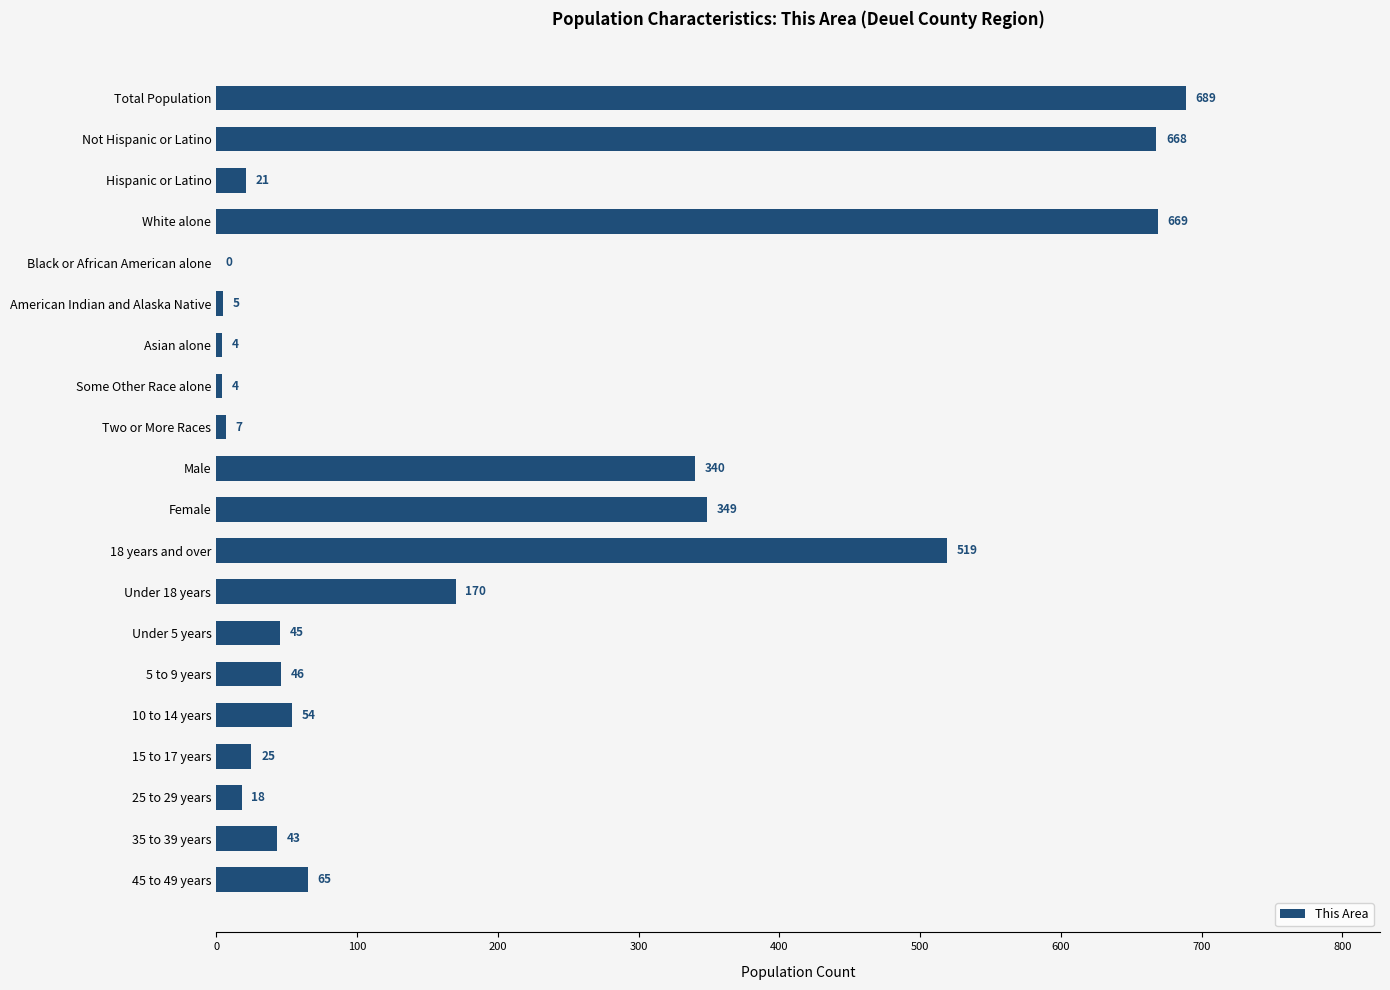

What is the greatest value displayed?

689